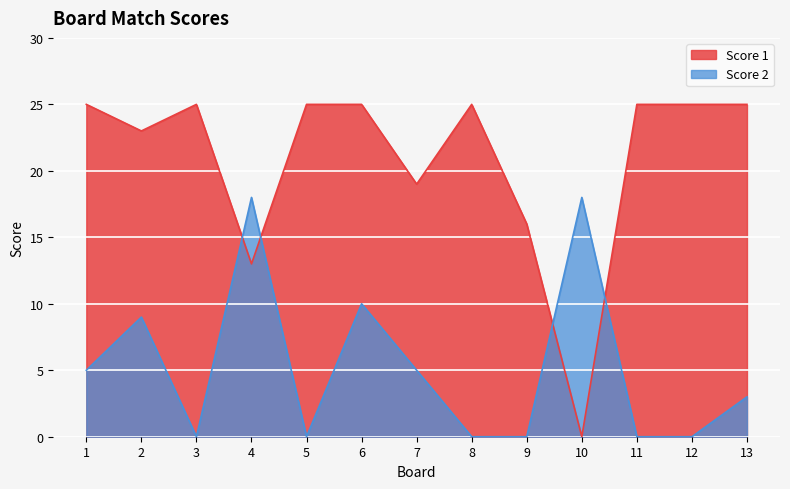

At how many categories does at least one series exceed 16?

12